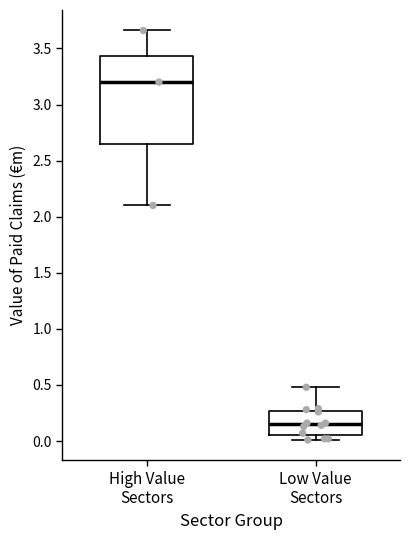

Reading left to right, read every box against the y-axis: the position of its median line, the range the box covers, and the ends of its whiskers. The values are not printed on the chart, so give them approximately, as read against the axis.

High Value Sectors: median 3.20, box 2.65 to 3.45, whiskers 2.10 to 3.65
Low Value Sectors: median 0.15, box 0.05 to 0.25, whiskers 0.00 to 0.50